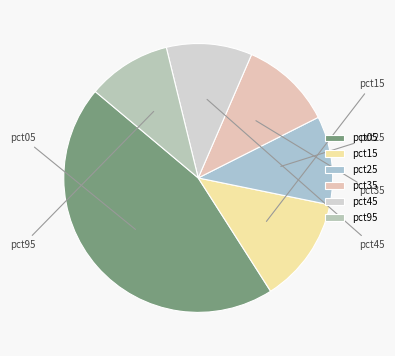

Combined, do pct95 and pct05 account for over 50%?

Yes